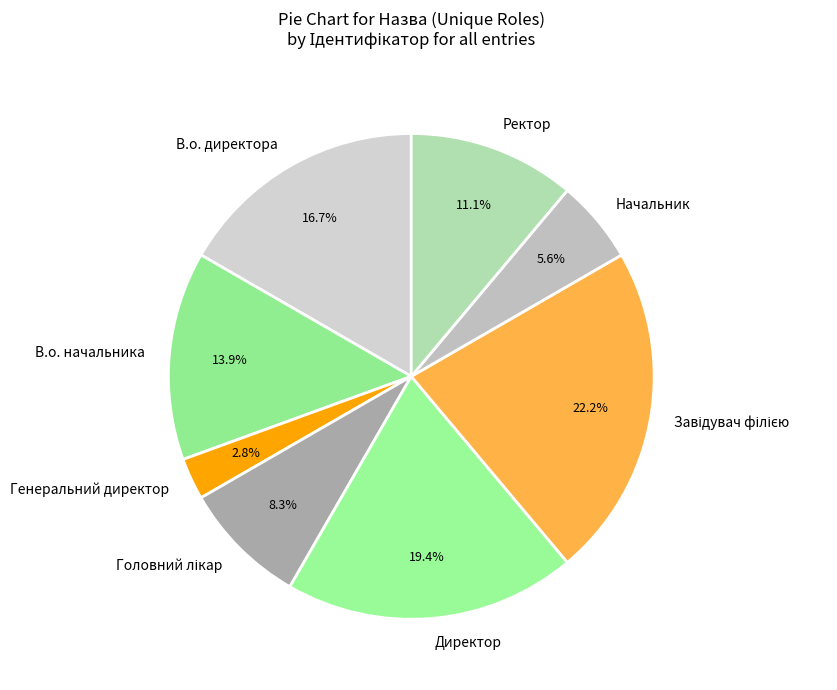

The В.о. начальника slice represents 1% of the pie. True or false?

False